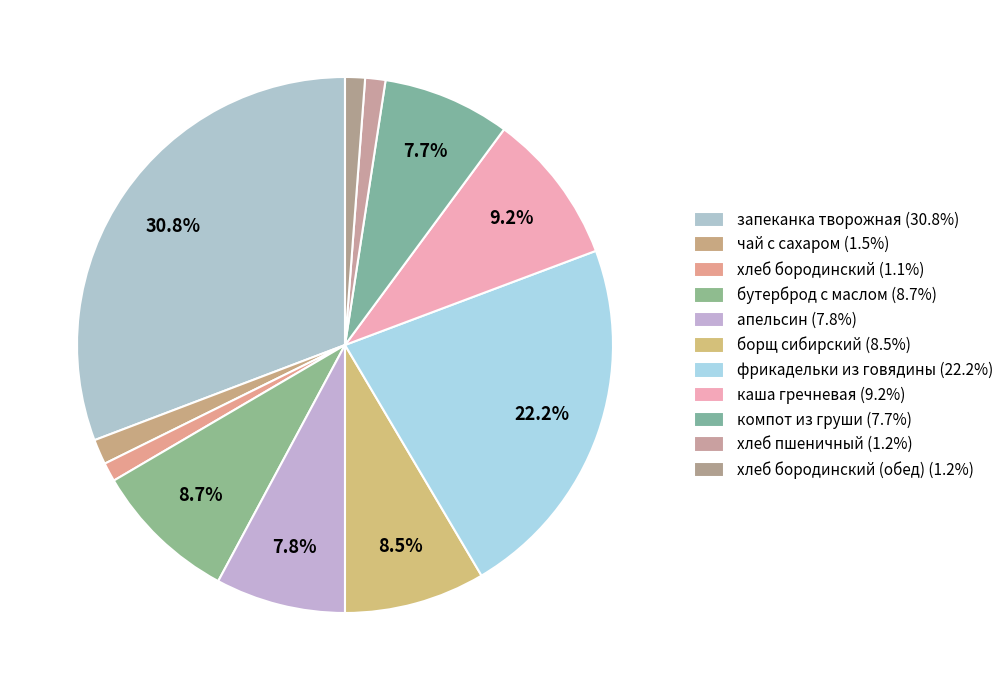

How many segments does this pie chart have?

11